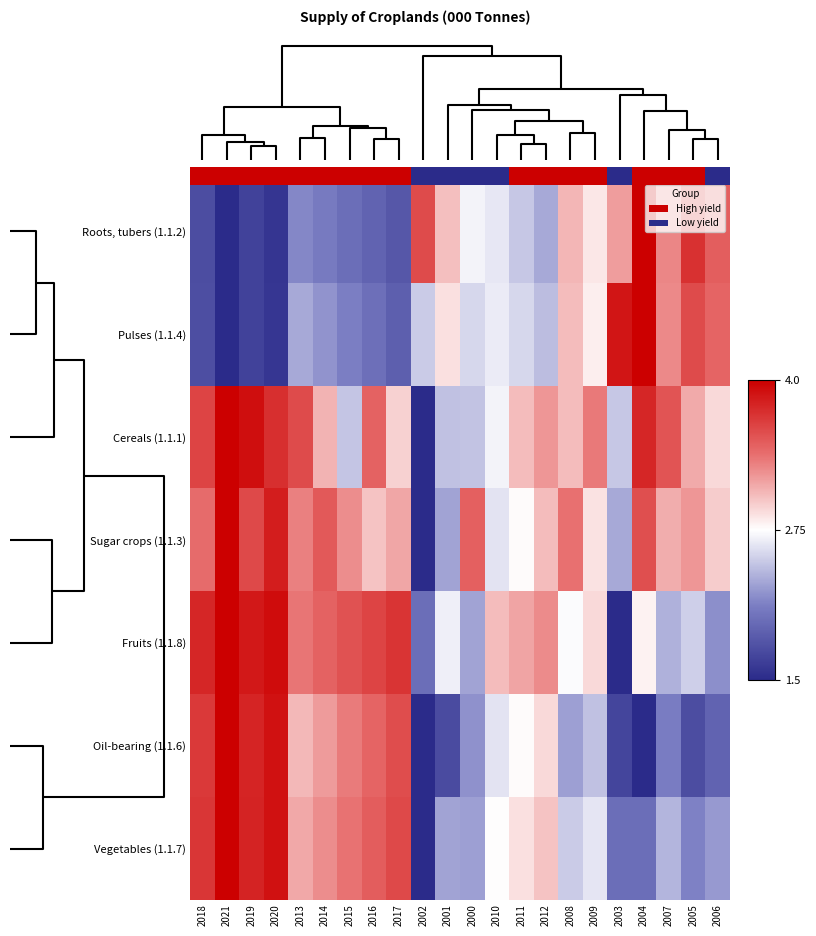

The value of Fruits (1.1.8) at 2012 is 1.3. True or false?

False